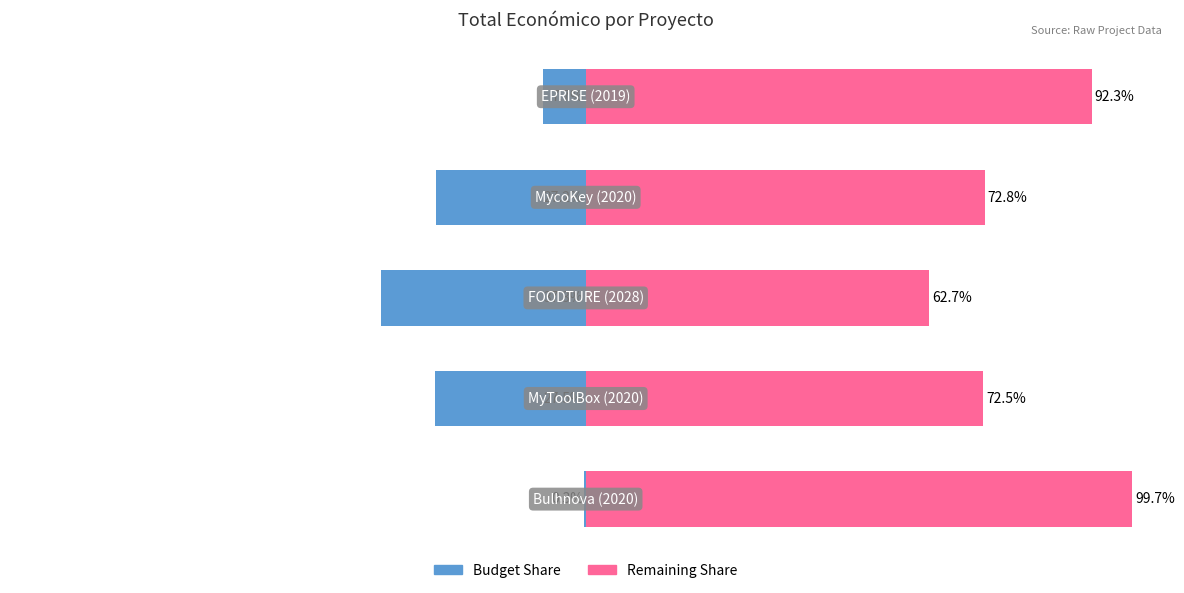

What are all the series names shown in the legend?

Budget Share, Remaining Share